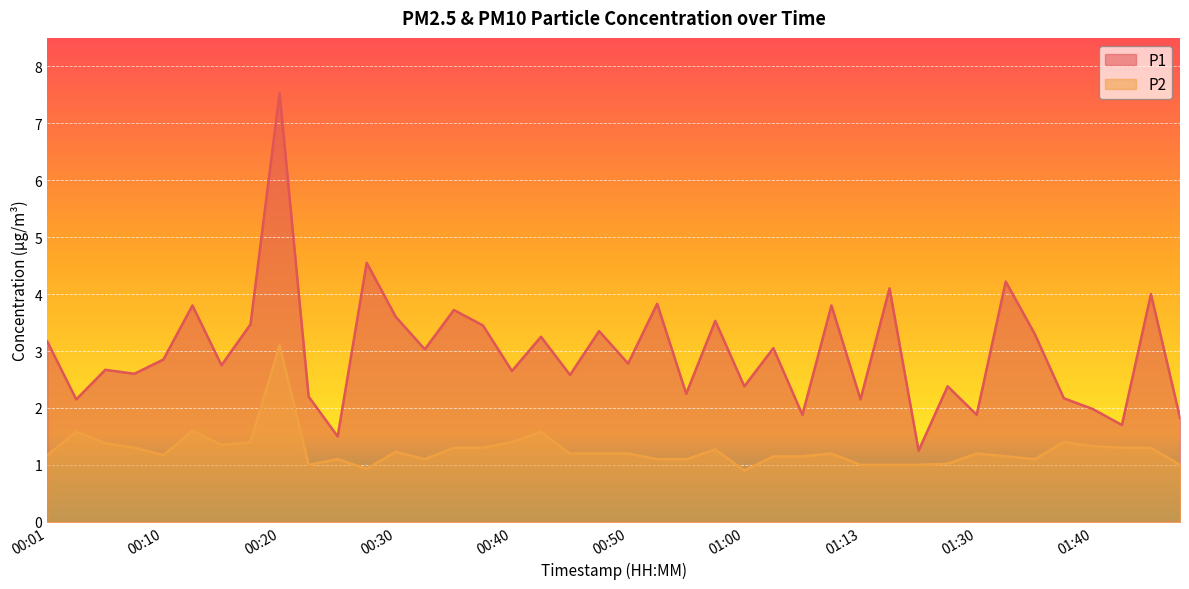

At which category does the chart reach its peak across all series?

00:20